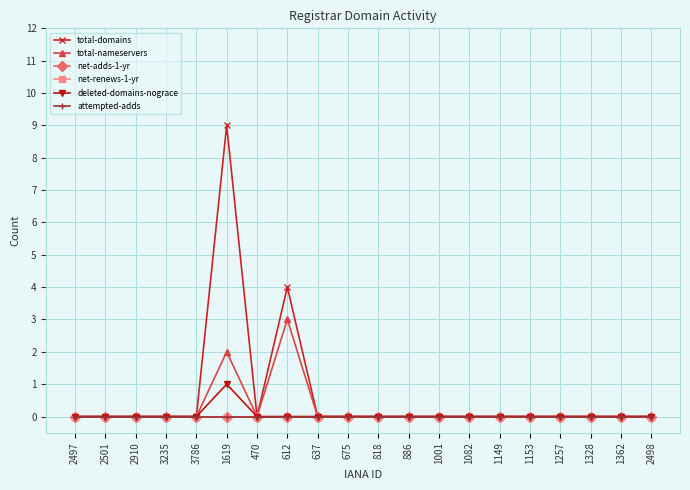

At which label is net-renews-1-yr closest to 0?

2497